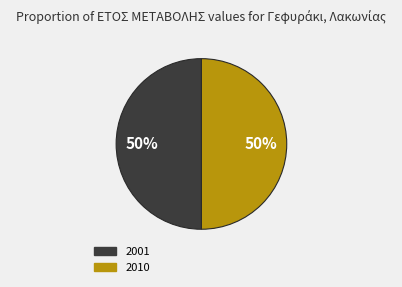

To the nearest percent, what portion does 2001 represent?

50%